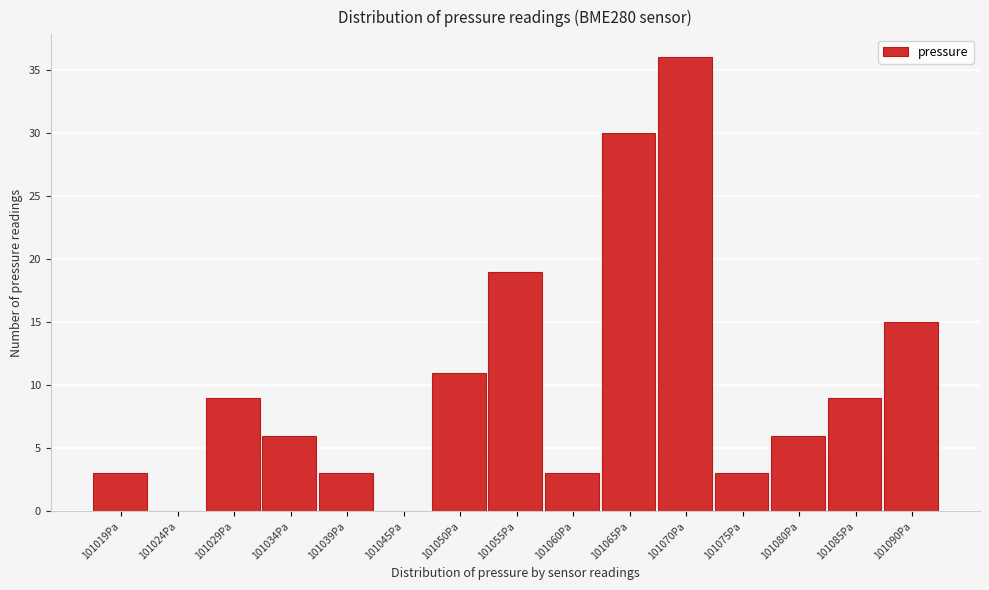

Reading right to left, what are all the values shown in this chart?

101090Pa=15	101085Pa=9	101080Pa=6	101075Pa=3	101070Pa=36	101065Pa=30	101060Pa=3	101055Pa=19	101050Pa=11	101045Pa=0	101039Pa=3	101034Pa=6	101029Pa=9	101024Pa=0	101019Pa=3